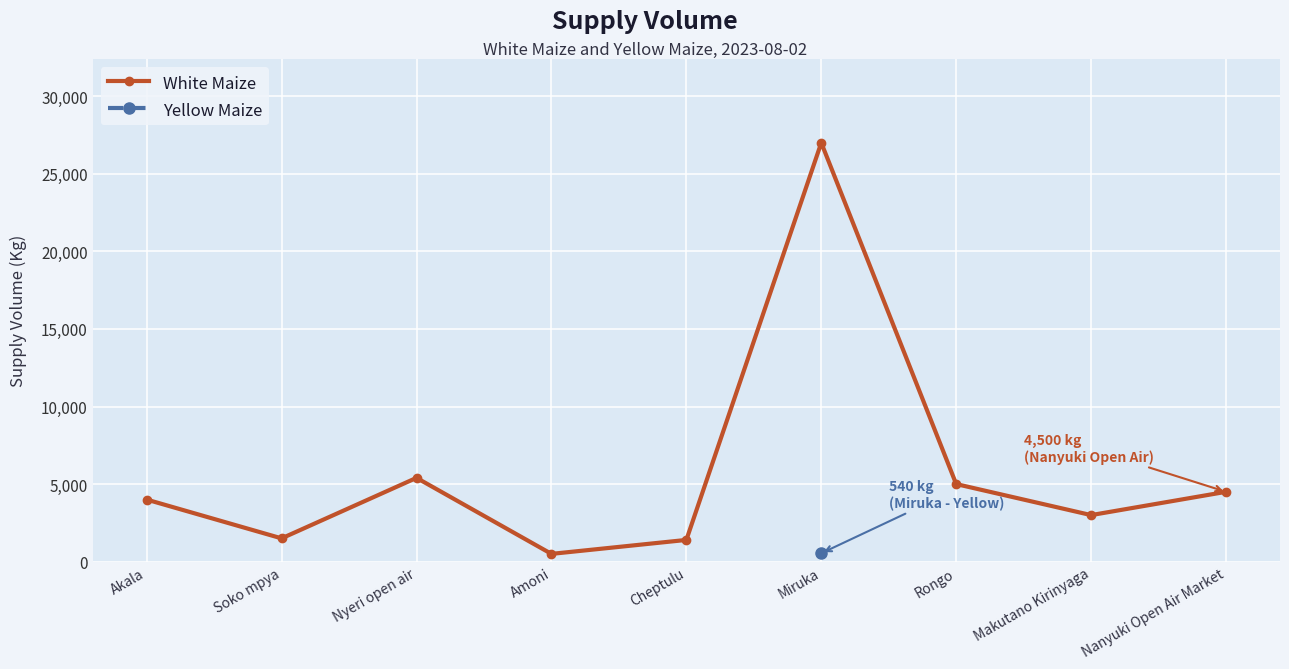

Approximately how many times larger is the value at Amoni compared to Makutano Kirinyaga?

0.2